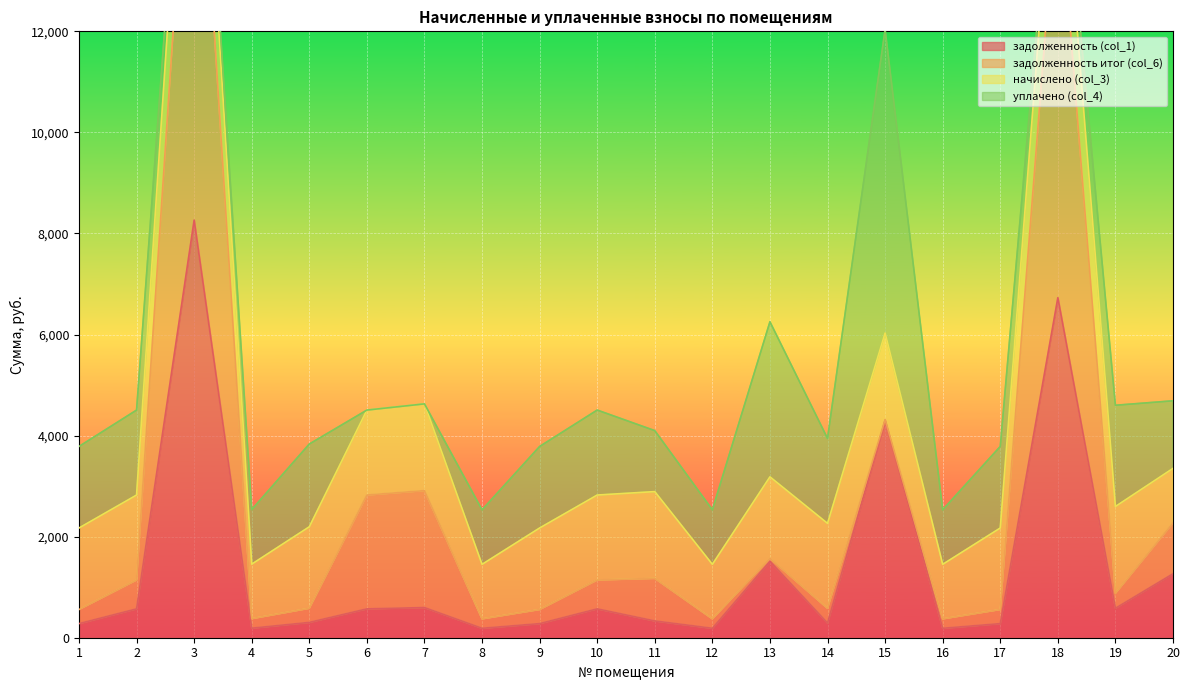

What is the maximum value for задолженность (col_1)?

8264.1